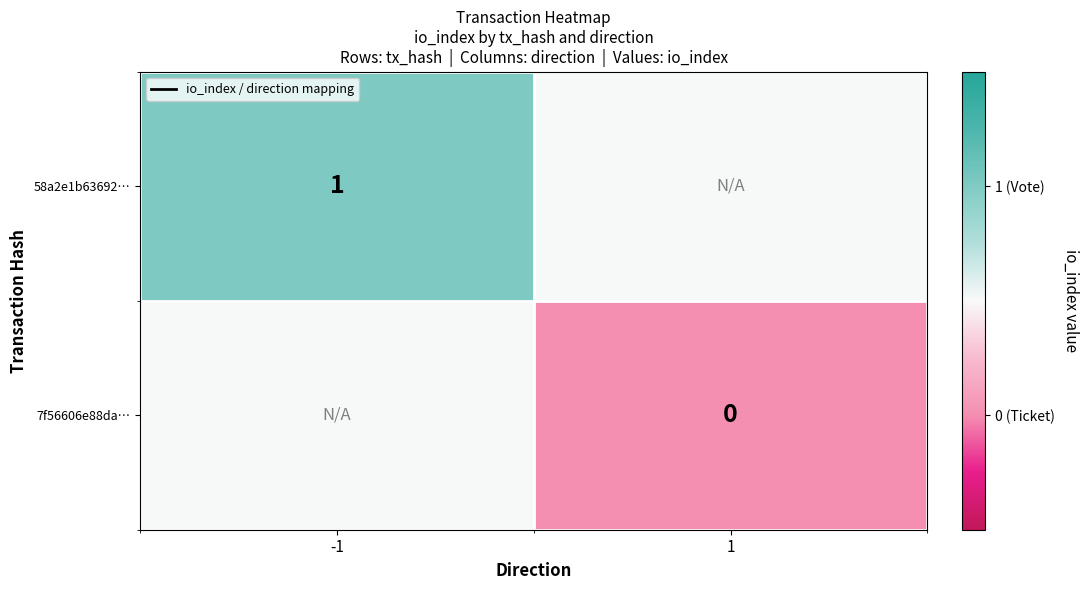

The value of 58a2e1b63692… at -1 is 0.2. True or false?

False